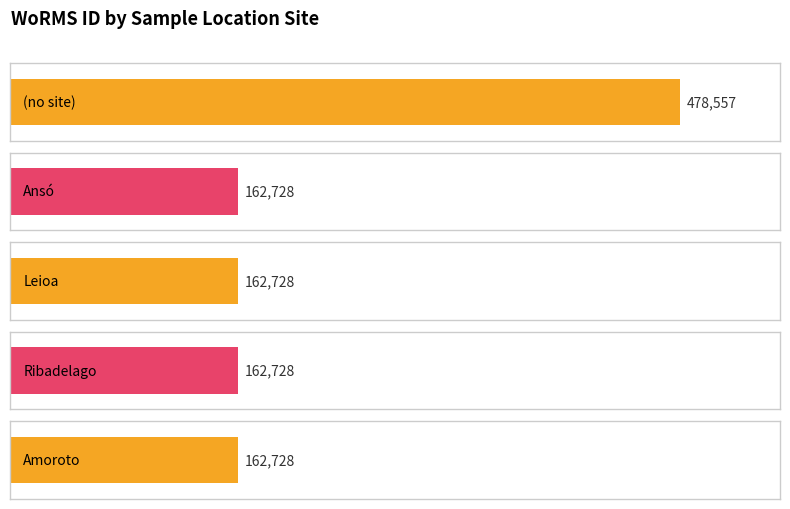

What is the maximum value shown in the chart?

478557